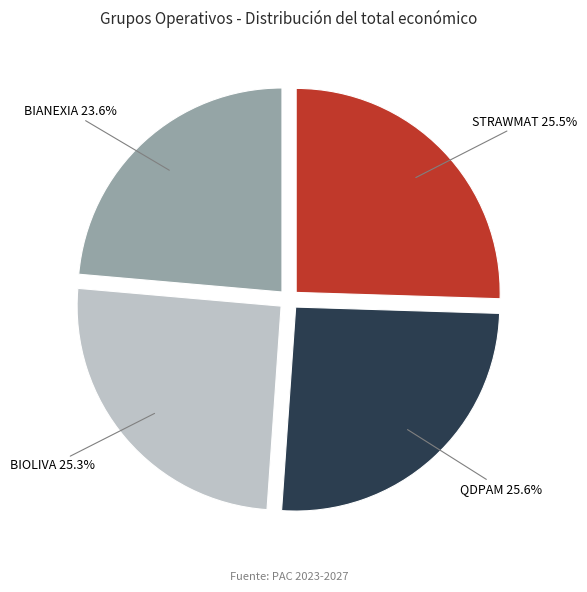

How many slices are in this pie chart?

4